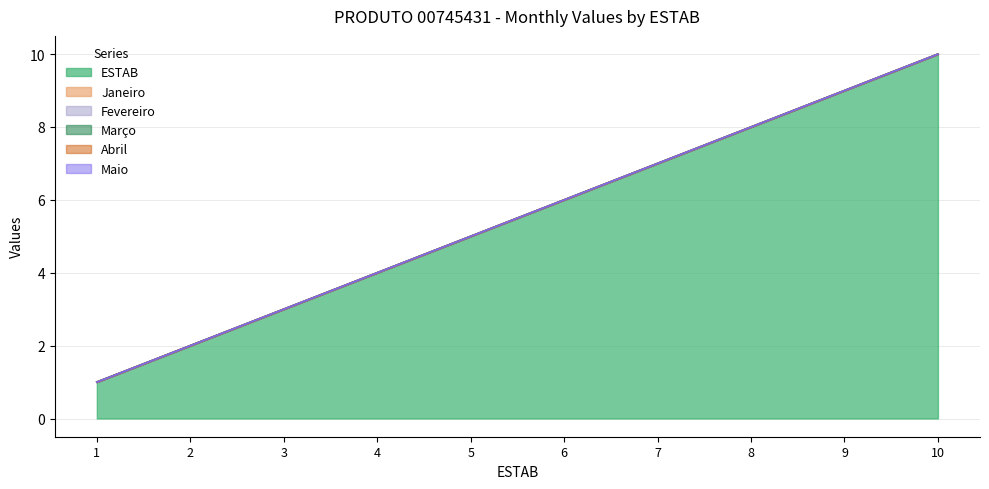

Does the chart have visible grid lines?

Yes